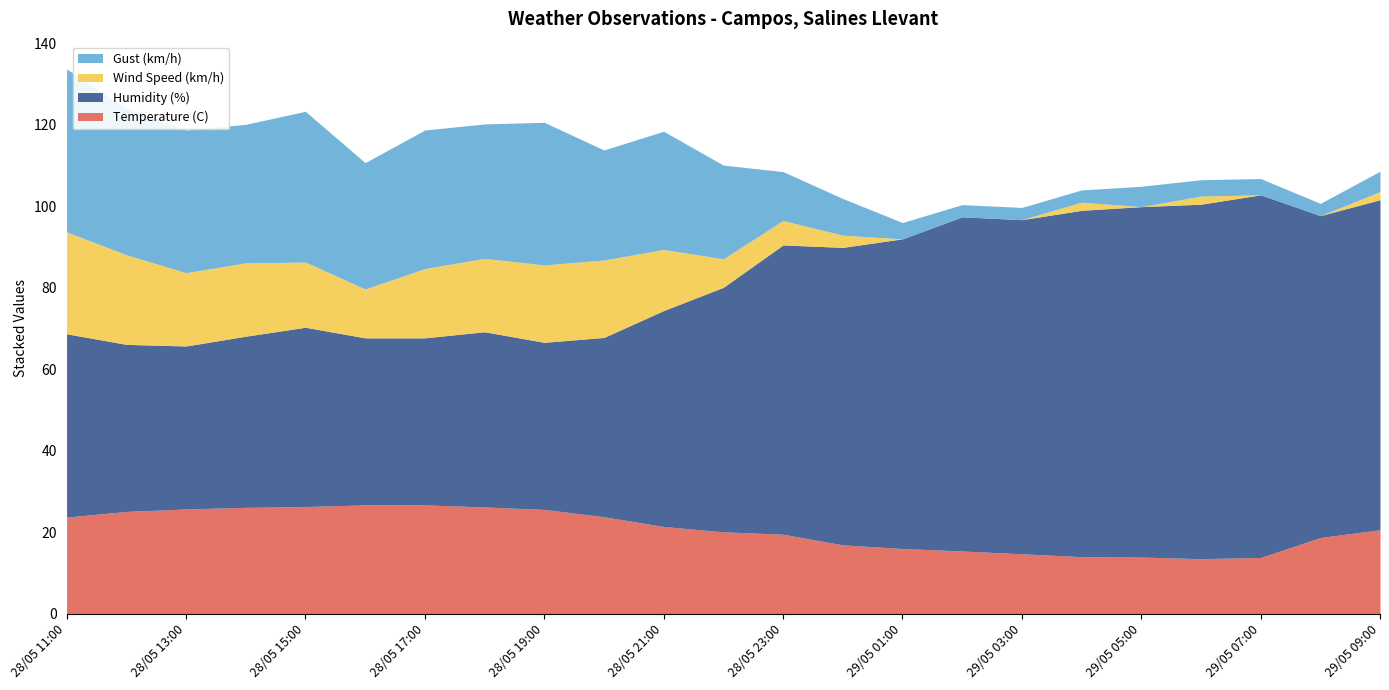

Reading left to right, transcribe all the data shown in this chart.

Temperature (C): 23.7	25.1	25.7	26.1	26.3	26.7	26.7	26.2	25.6	23.8	21.4	20.1	19.5	16.9	16.0	15.4	14.7	14.0	13.9	13.5	13.8	18.7	20.6
Humidity (%): 45.0	41.0	40.0	42.0	44.0	41.0	41.0	43.0	41.0	44.0	53.0	60.0	71.0	73.0	76.0	82.0	82.0	85.0	86.0	87.0	89.0	79.0	81.0
Wind Speed (km/h): 25.0	22.0	18.0	18.0	16.0	12.0	17.0	18.0	19.0	19.0	15.0	7.0	6.0	3.0	0.0	0.0	0.0	2.0	0.0	2.0	0.0	0.0	2.0
Gust (km/h): 40.0	36.0	35.0	34.0	37.0	31.0	34.0	33.0	35.0	27.0	29.0	23.0	12.0	9.0	4.0	3.0	3.0	3.0	5.0	4.0	4.0	3.0	5.0